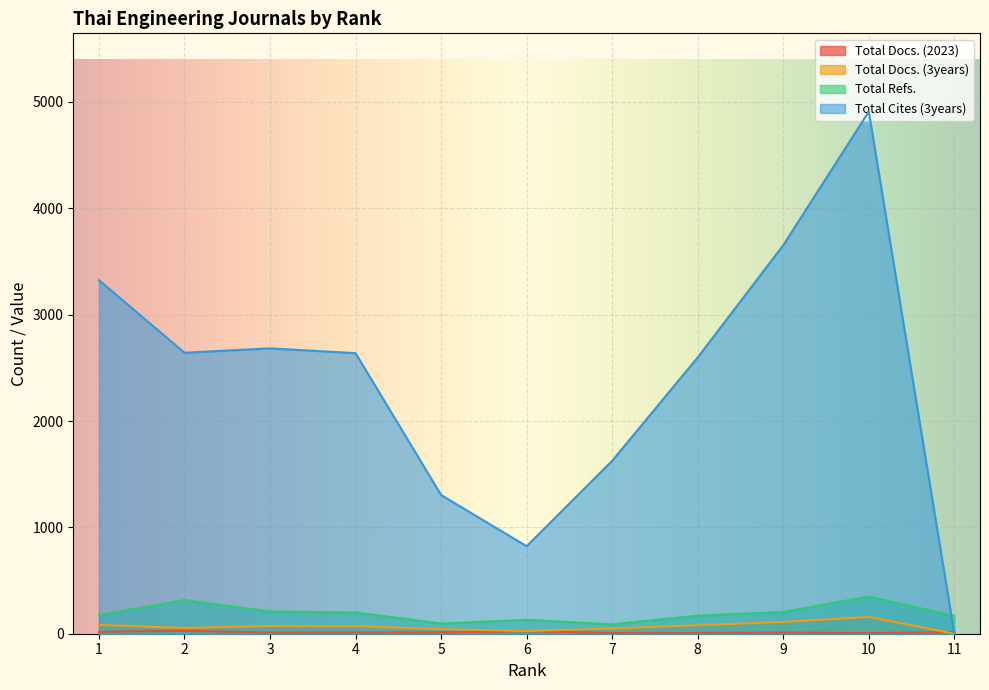

What is the total value across all series at 9?

3980